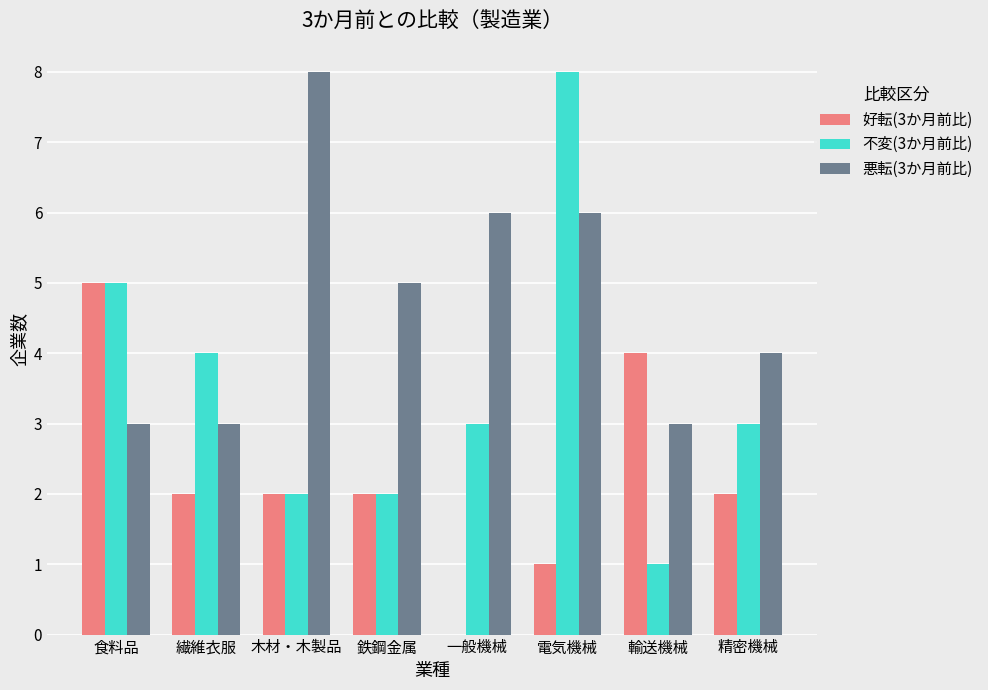

Is the value of 悪転(3か月前比) at 繊維衣服 greater than the value of 好転(3か月前比) at 木材・木製品?

Yes